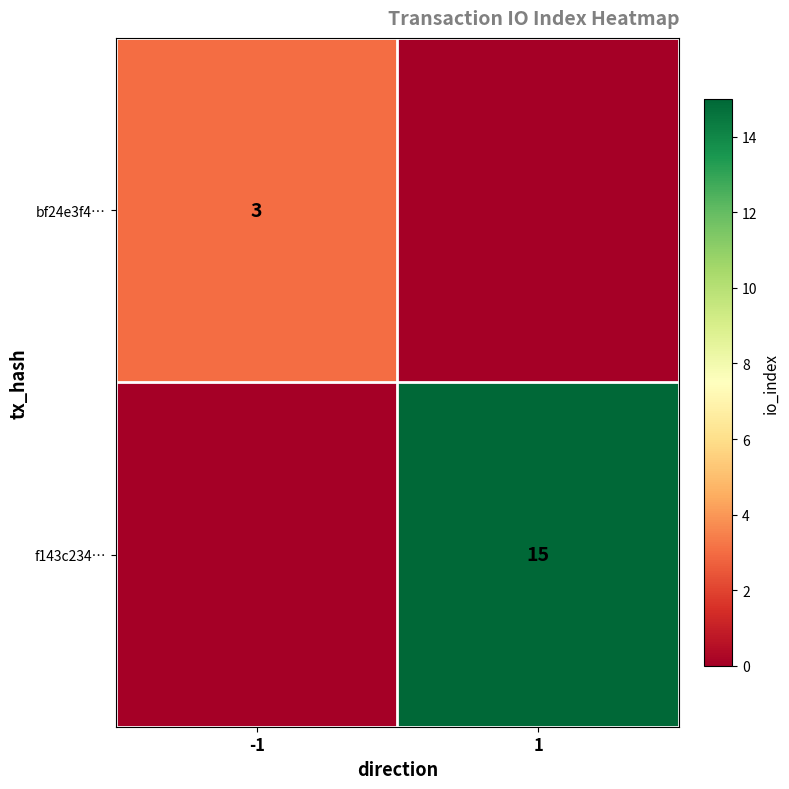

True or false: f143c234… has a value of 15 at 1.

True